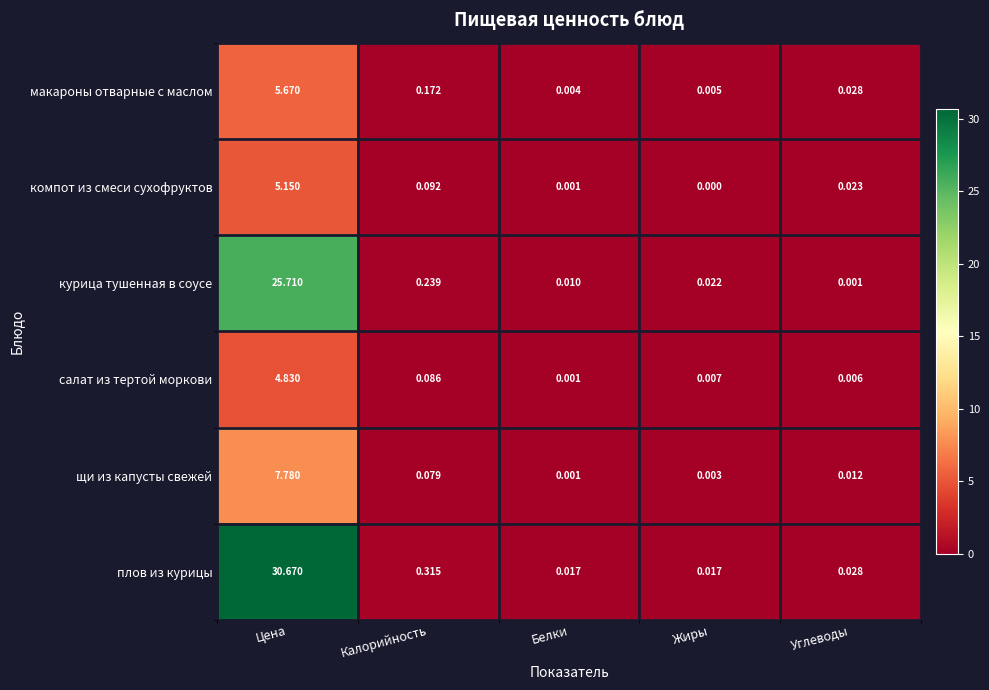

Where is щи из капусты свежей nearest to the value 3?

Калорийность